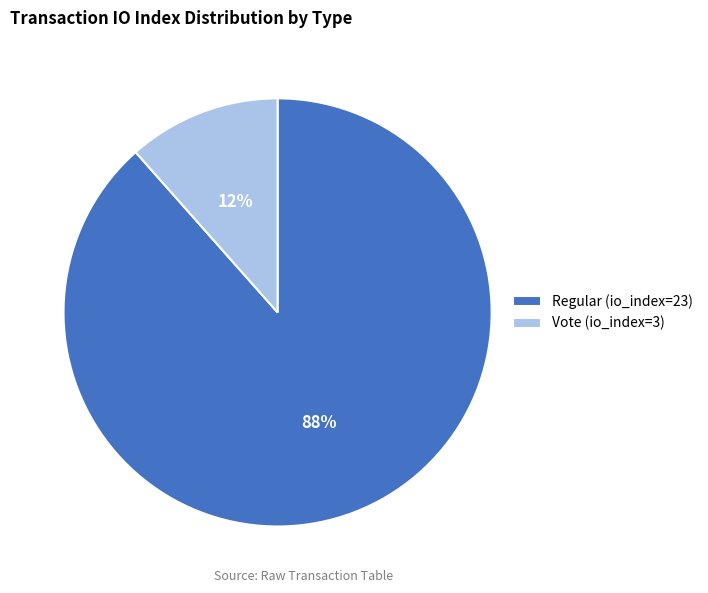

Is it true that Regular (io_index=23) is 97% of the pie?

False